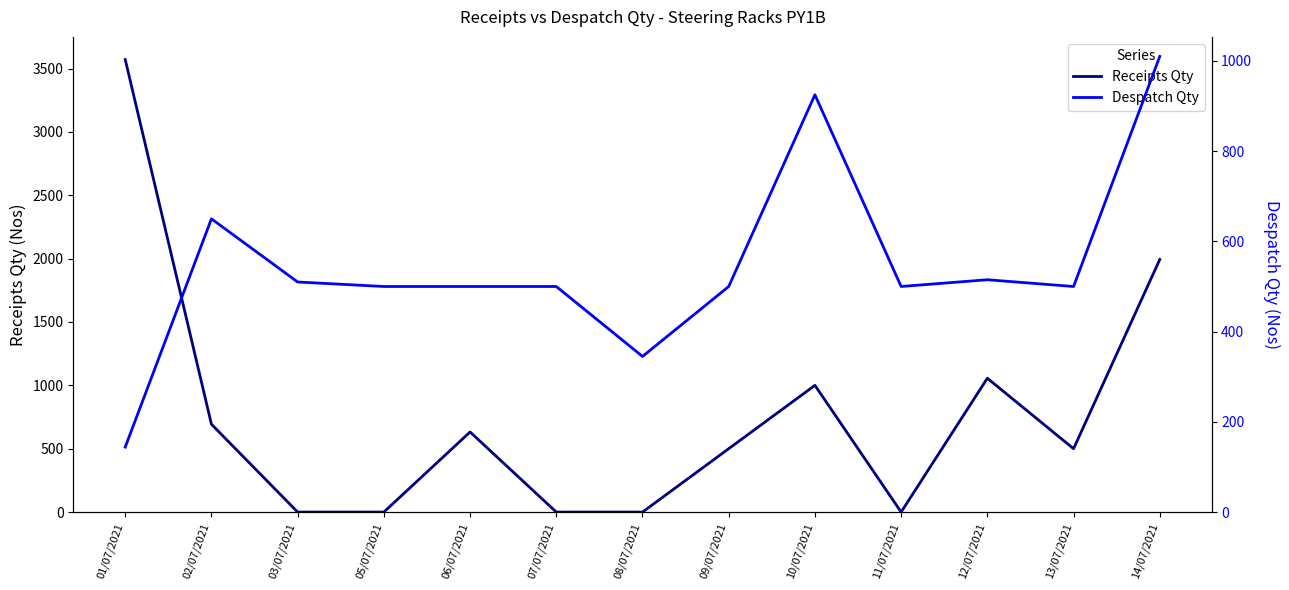

What is the difference between the second highest and minimum values in the Despatch Qty series?

781